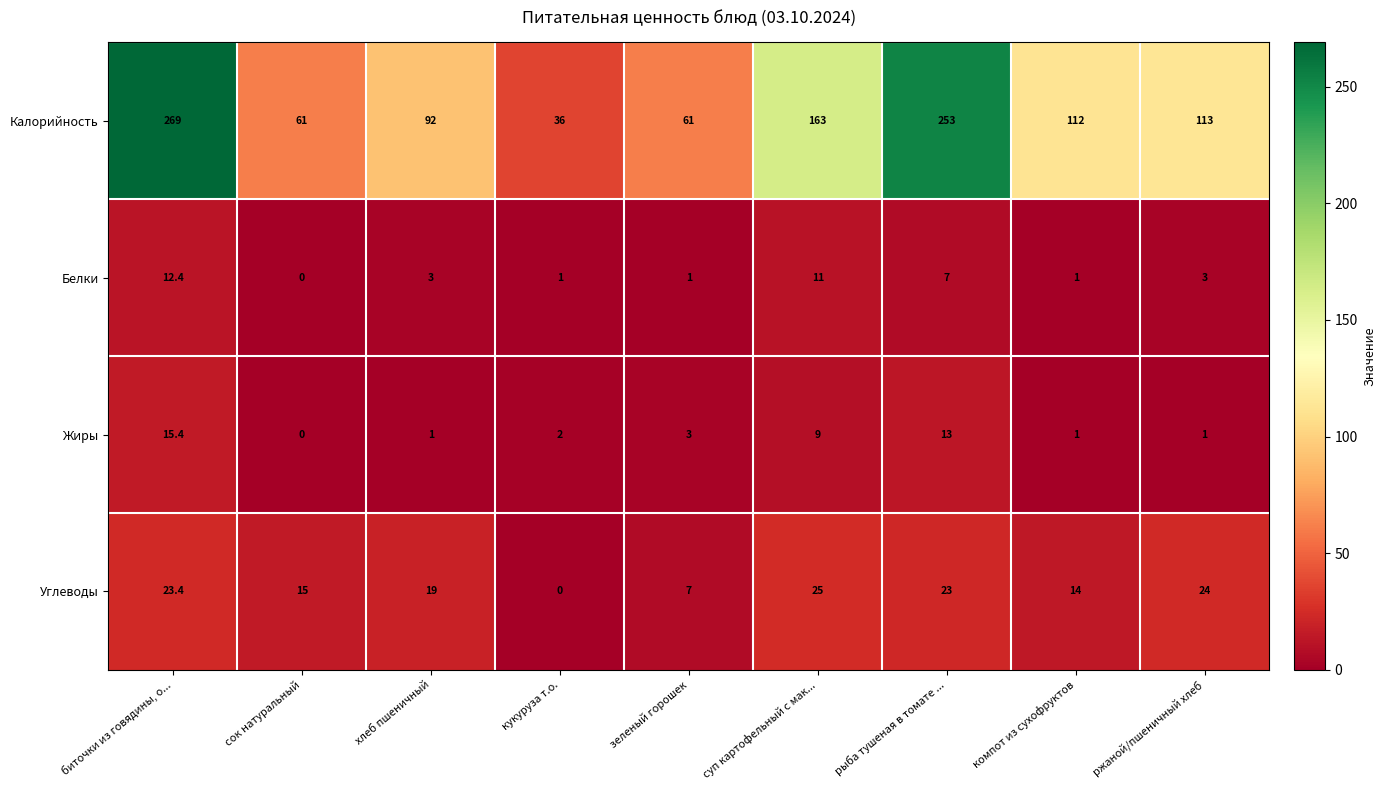

What is the difference between the Белки values at хлеб пшеничный and сок натуральный?

3.0